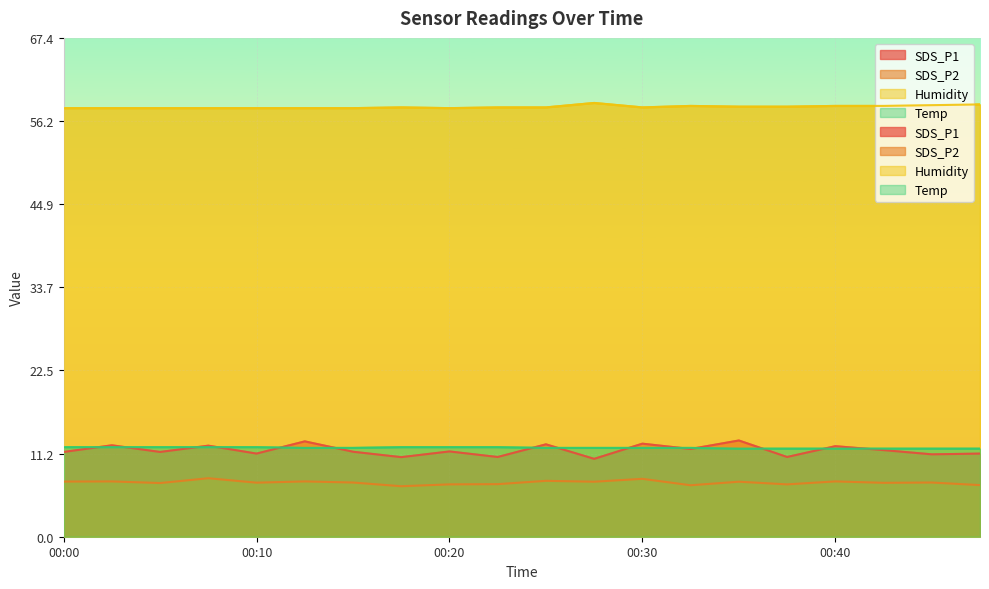

What is the value of the Temp point at the 12th from the left?

12.0